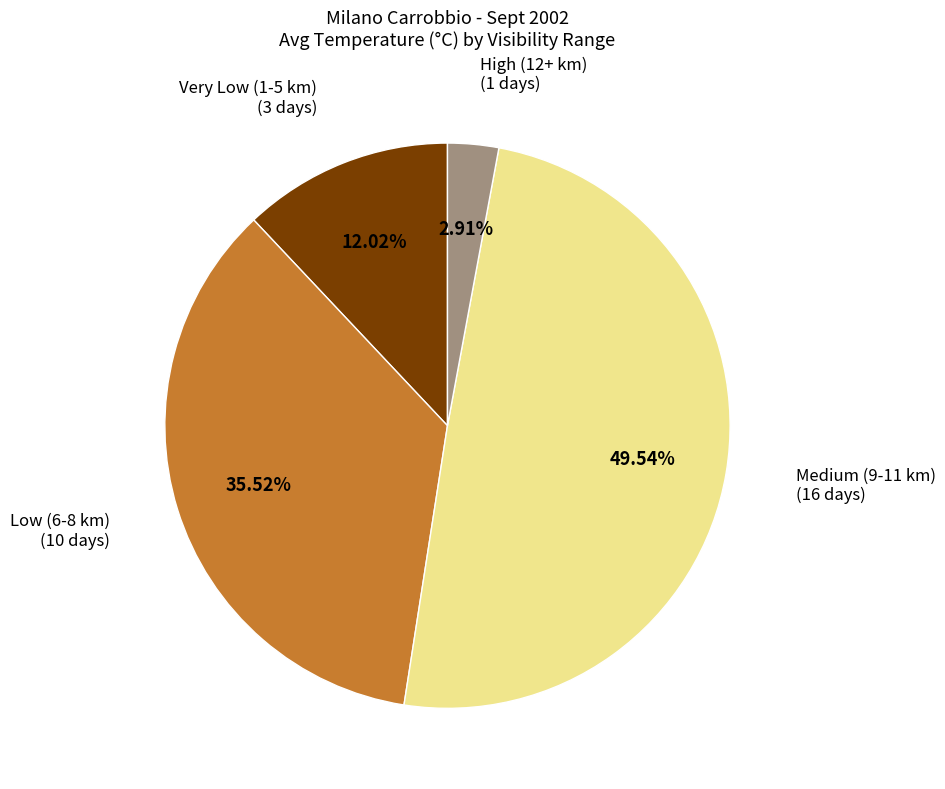

Is there any slice that represents more than half of the pie?

No